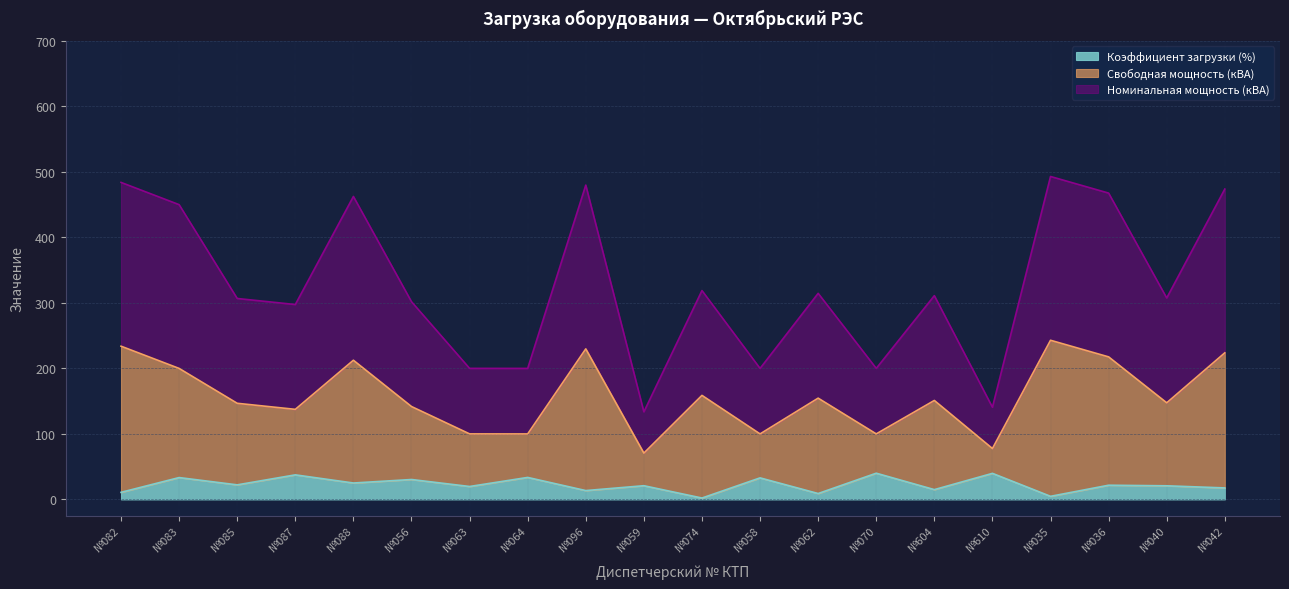

The Коэффициент загрузки (%) series shows 2.1 at №074. True or false?

True